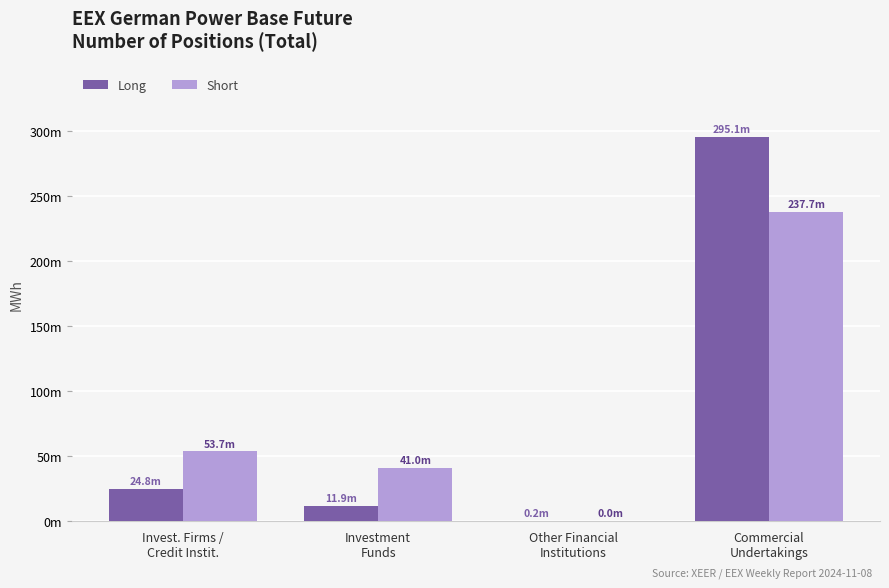

Is the value of Short at Commercial
Undertakings greater than the value of Long at Investment
Funds?

Yes